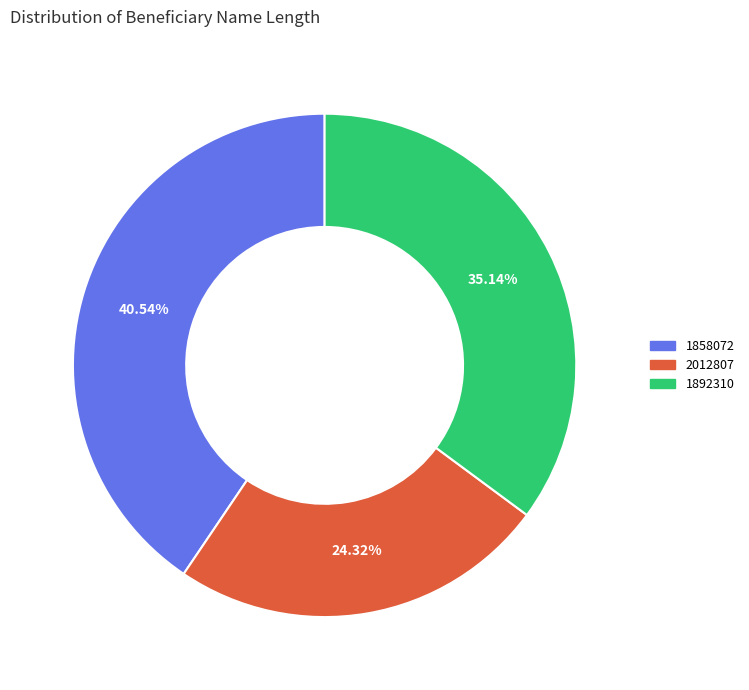

Which slice is the smallest?

2012807